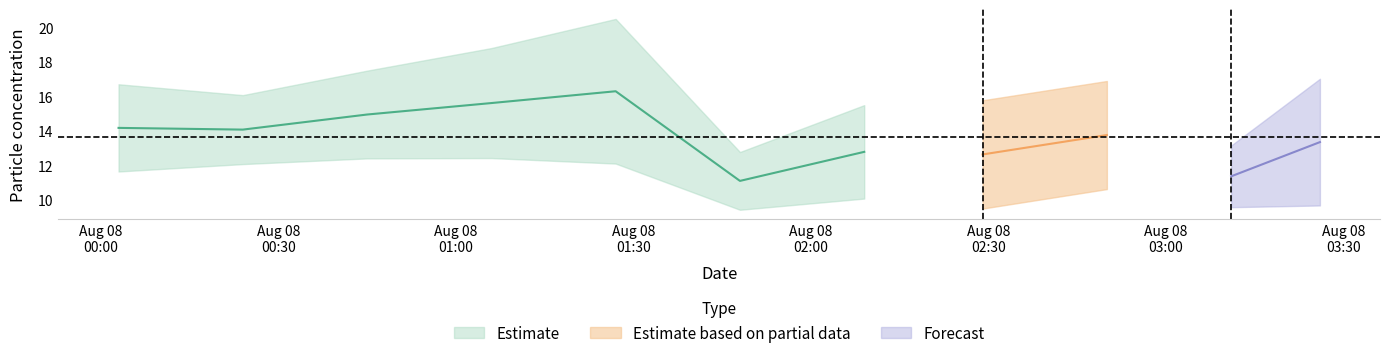

At which category is the sum across all series the highest?

2022/08/08 01:27